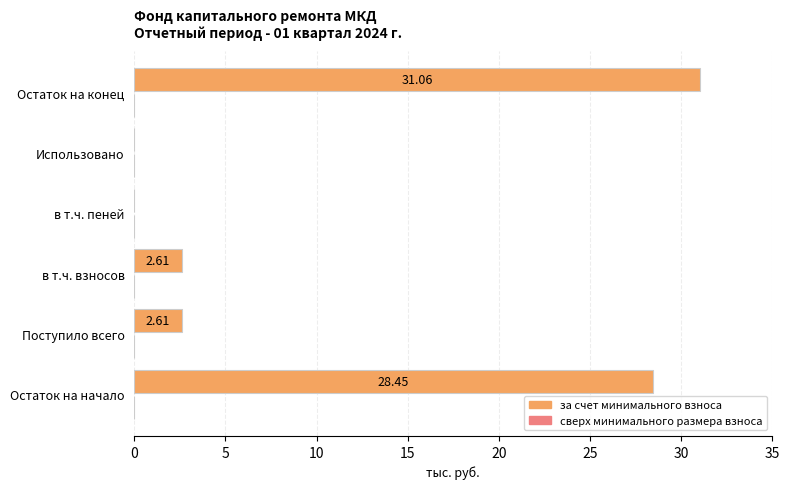

Which category has the highest value across all series?

Остаток на конец